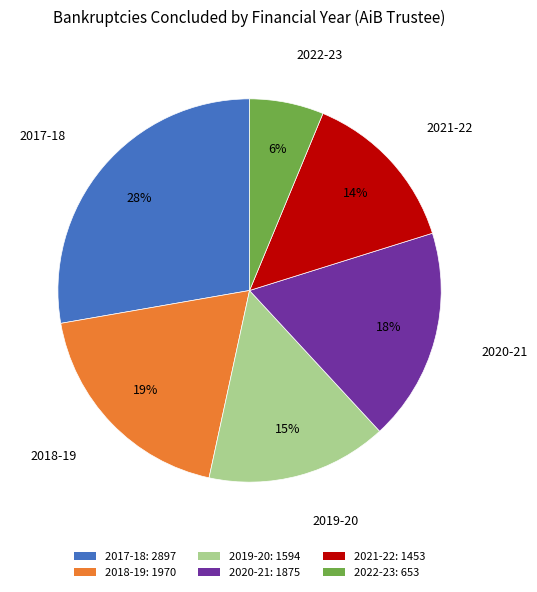

Do 2017-18: 2897 and 2020-21: 1875 together represent more than half of the pie?

No